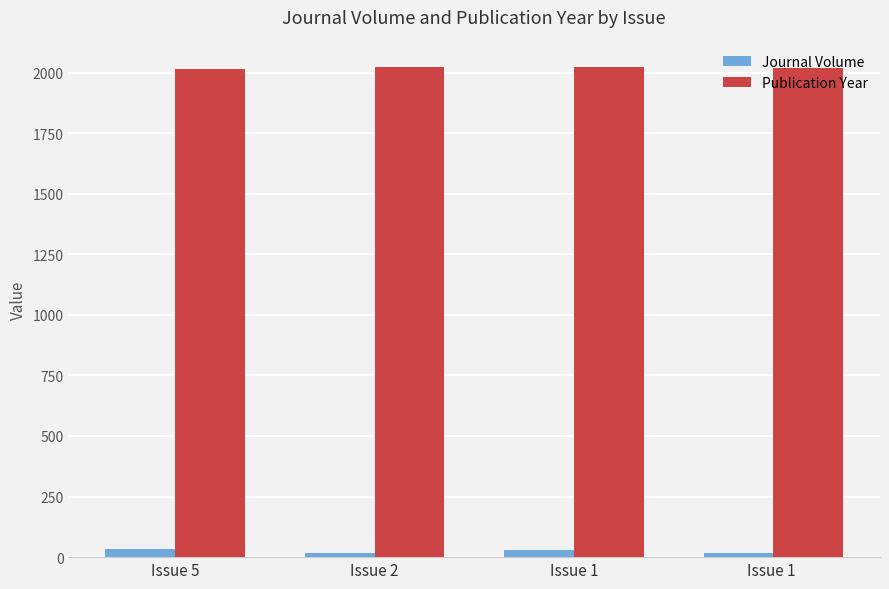

What is the sum of the Publication Year values at Issue 1  and Issue 5?

4033